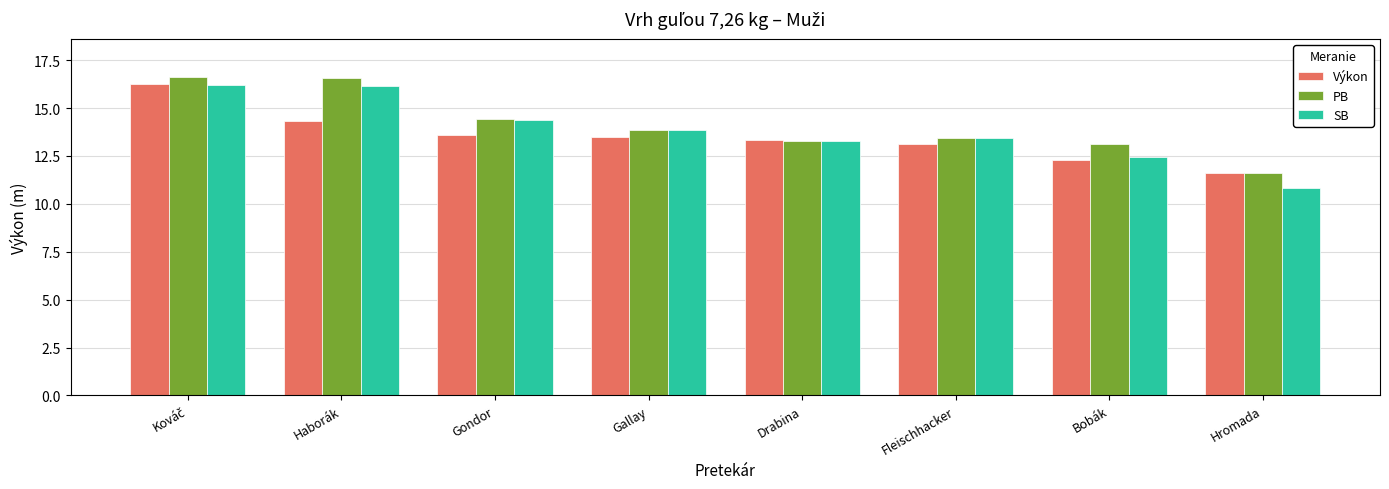

What is the label of the 2nd bar from the left?

Haborák